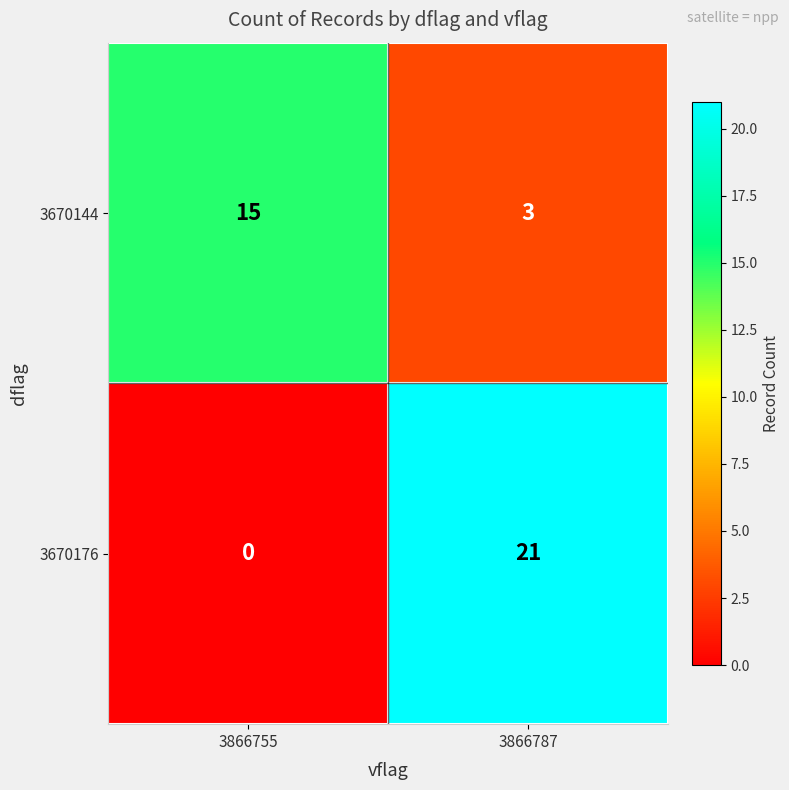

The value of 3670144 at 3866787 is 5. True or false?

False